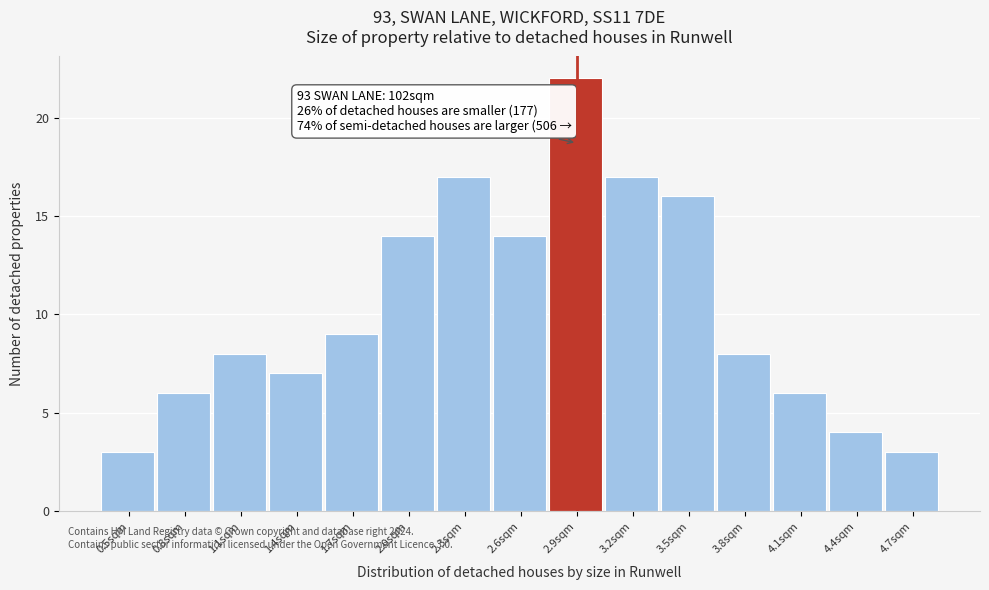

Reading left to right, what are all the values shown in this chart?

3	6	8	7	9	14	17	14	22	17	16	8	6	4	3